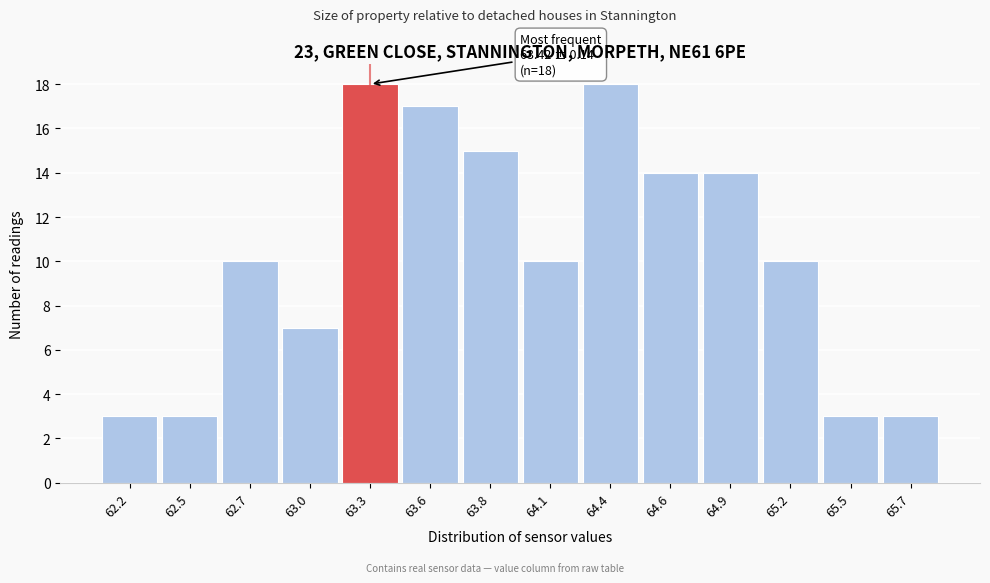

Reading left to right, extract all data points from this chart.

62.2=3	62.5=3	62.7=10	63.0=7	63.3=18	63.6=17	63.8=15	64.1=10	64.4=18	64.6=14	64.9=14	65.2=10	65.5=3	65.7=3